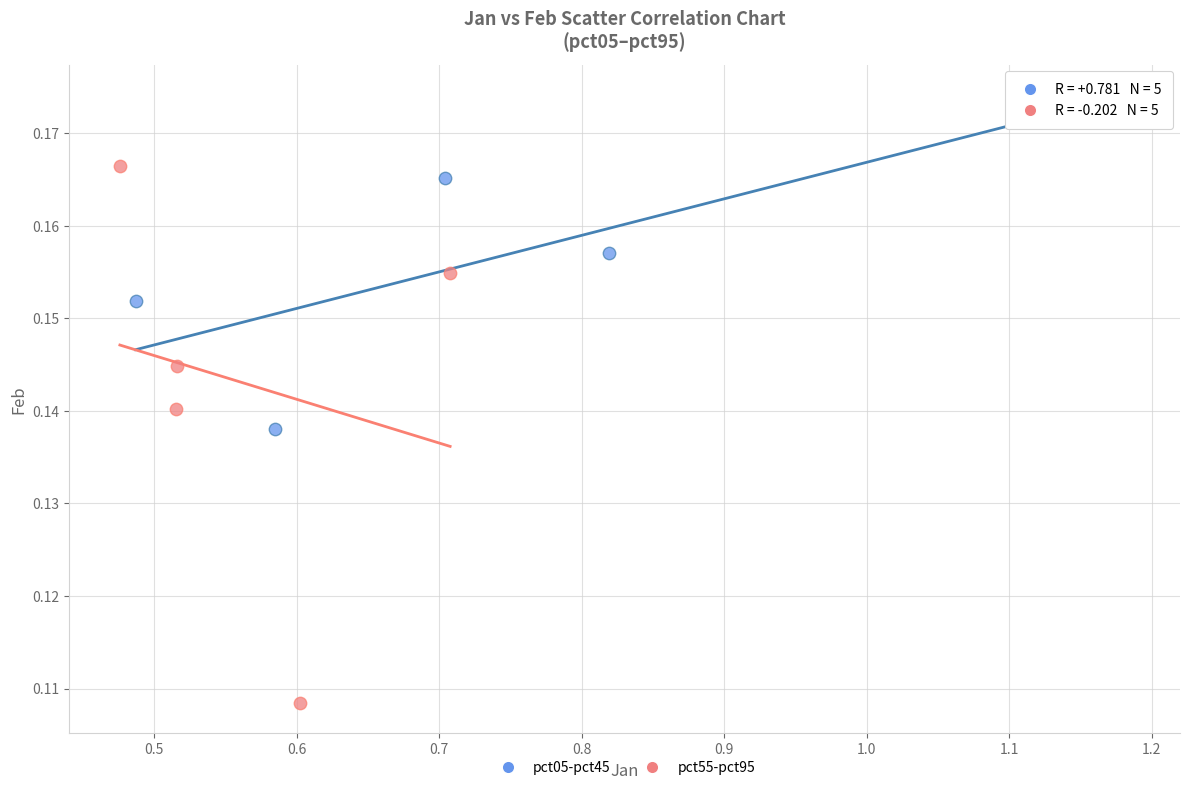

What are all the series names shown in the legend?

pct05-pct45, pct55-pct95